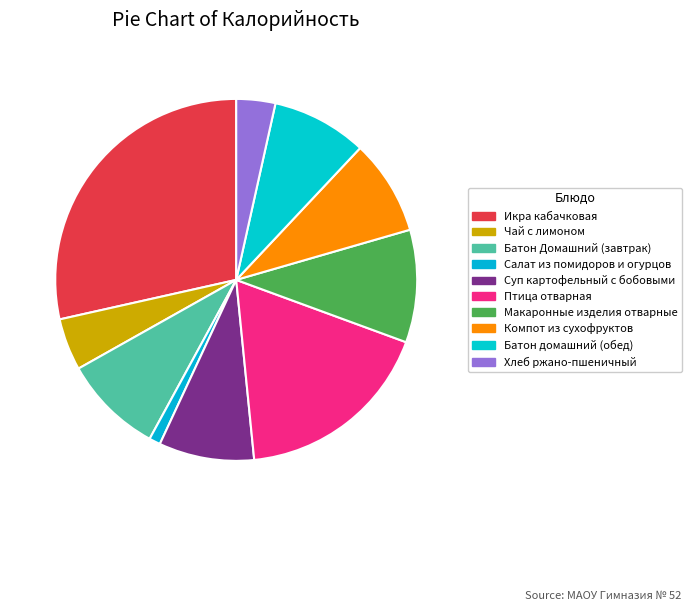

What is the ratio of the value at Батон Домашний (завтрак) to the value at Макаронные изделия отварные?

0.9